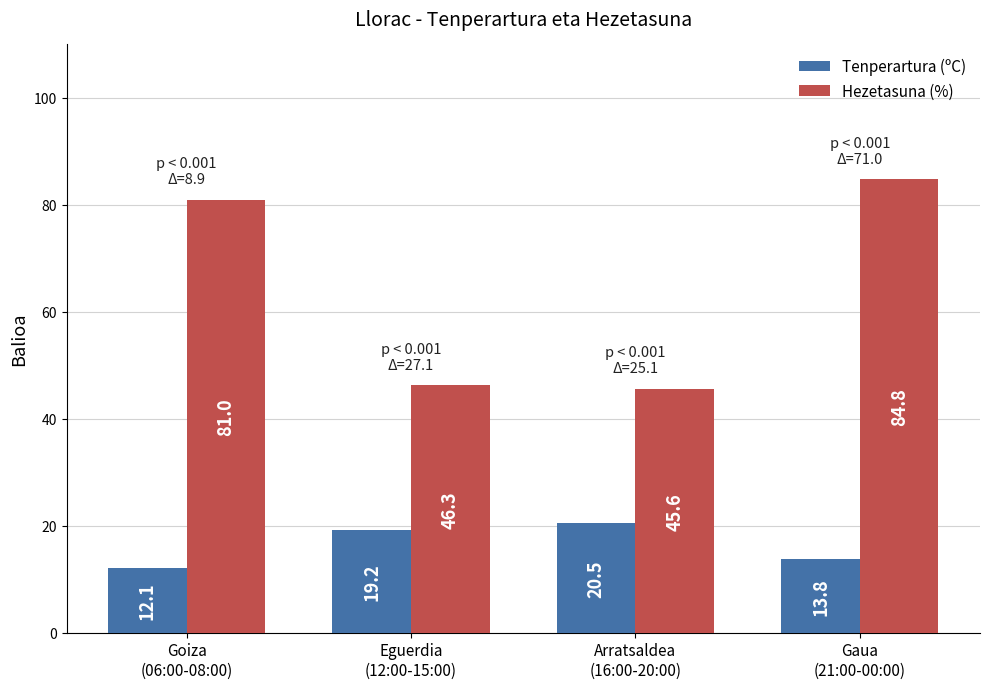

What is the value of the Tenperartura (ºC) bar at the 3rd from the left?

20.5